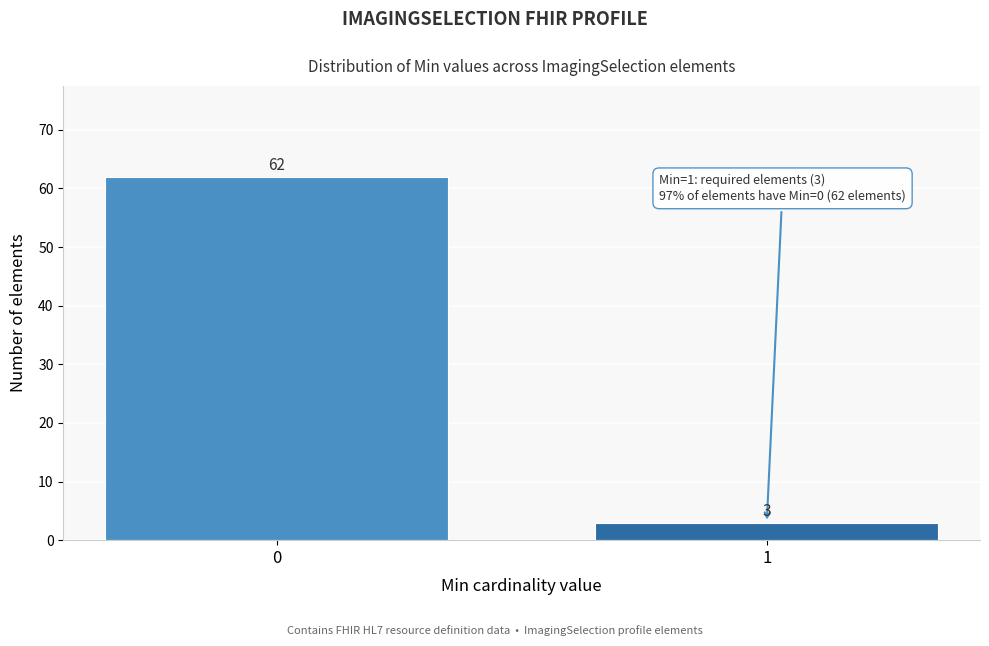

Reading right to left, transcribe all the data shown in this chart.

3	62